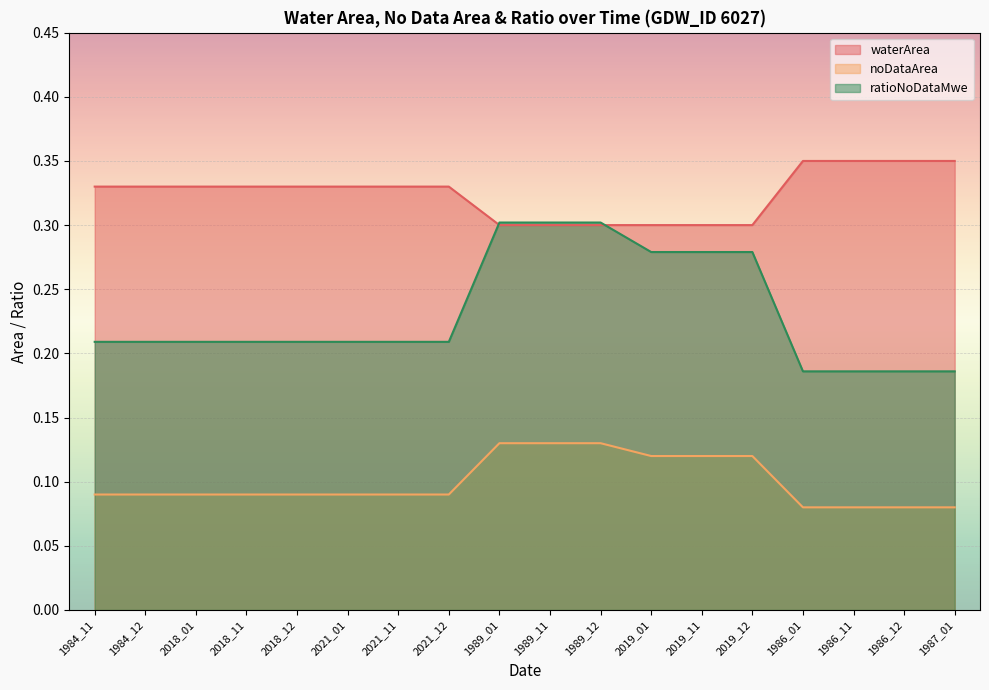

At how many categories does at least one series exceed 0?

18